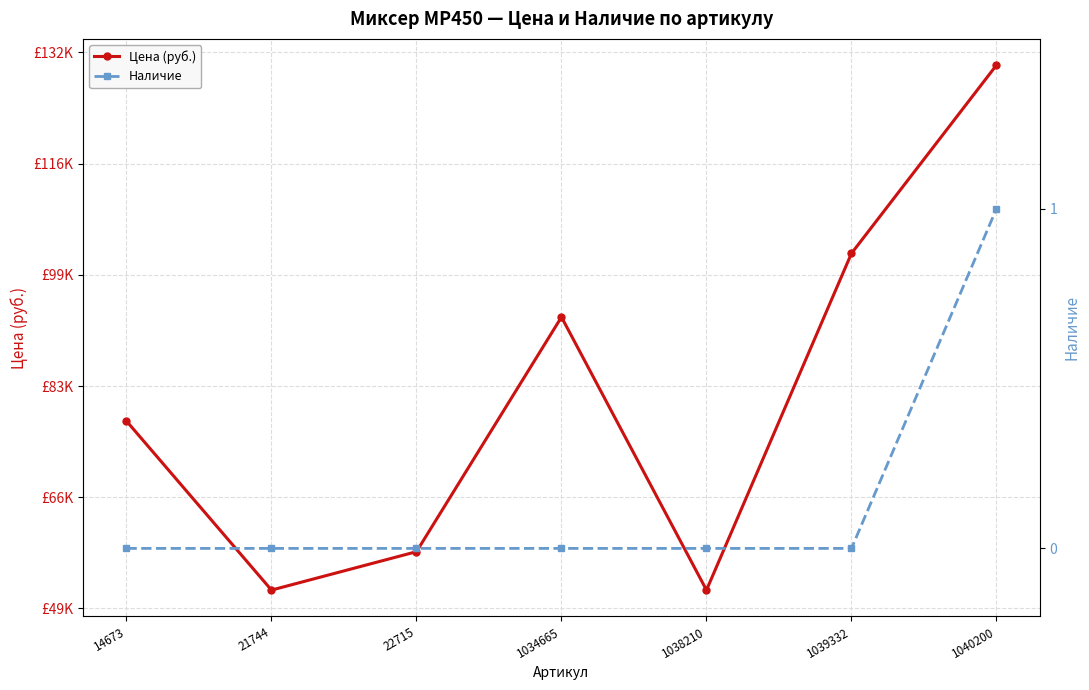

True or false: Наличие has a value of -1 at 1034665.

False